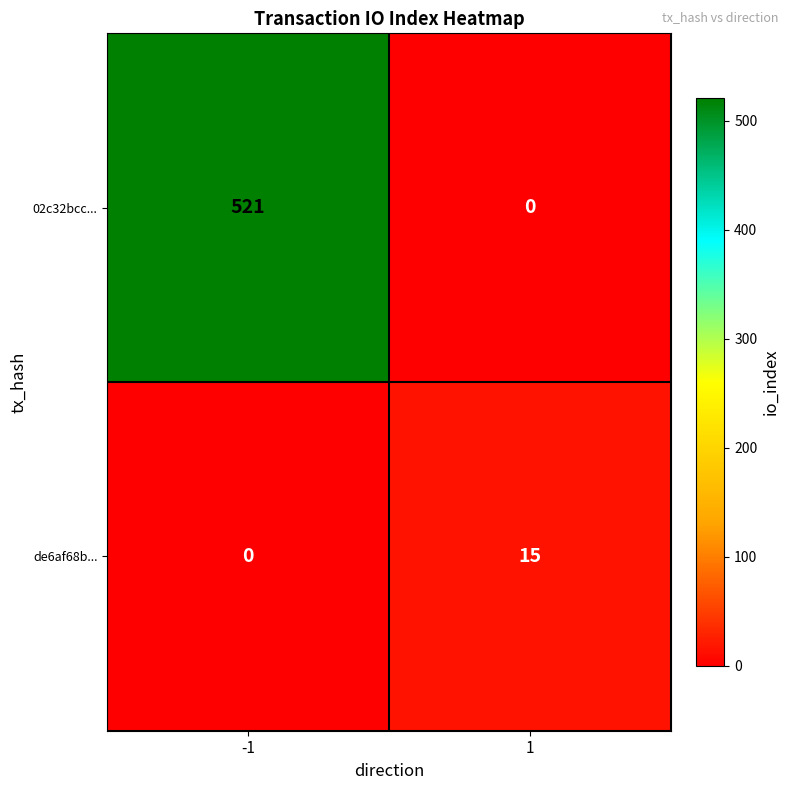

What is the total value across all series at -1?

521